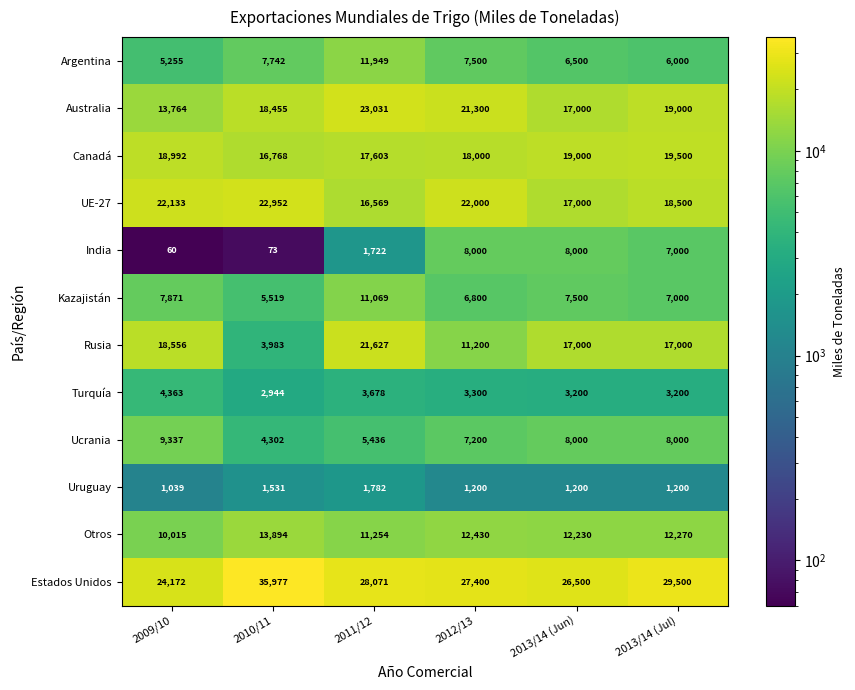

What is the sum of all Australia values?

112550